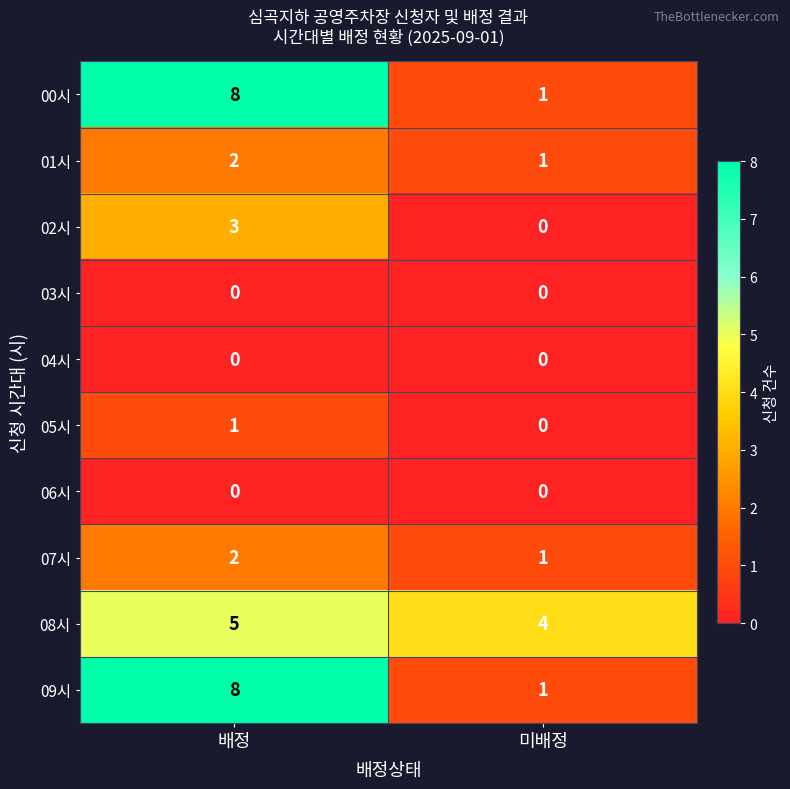

Which category has the highest value in the 01시 series?

배정